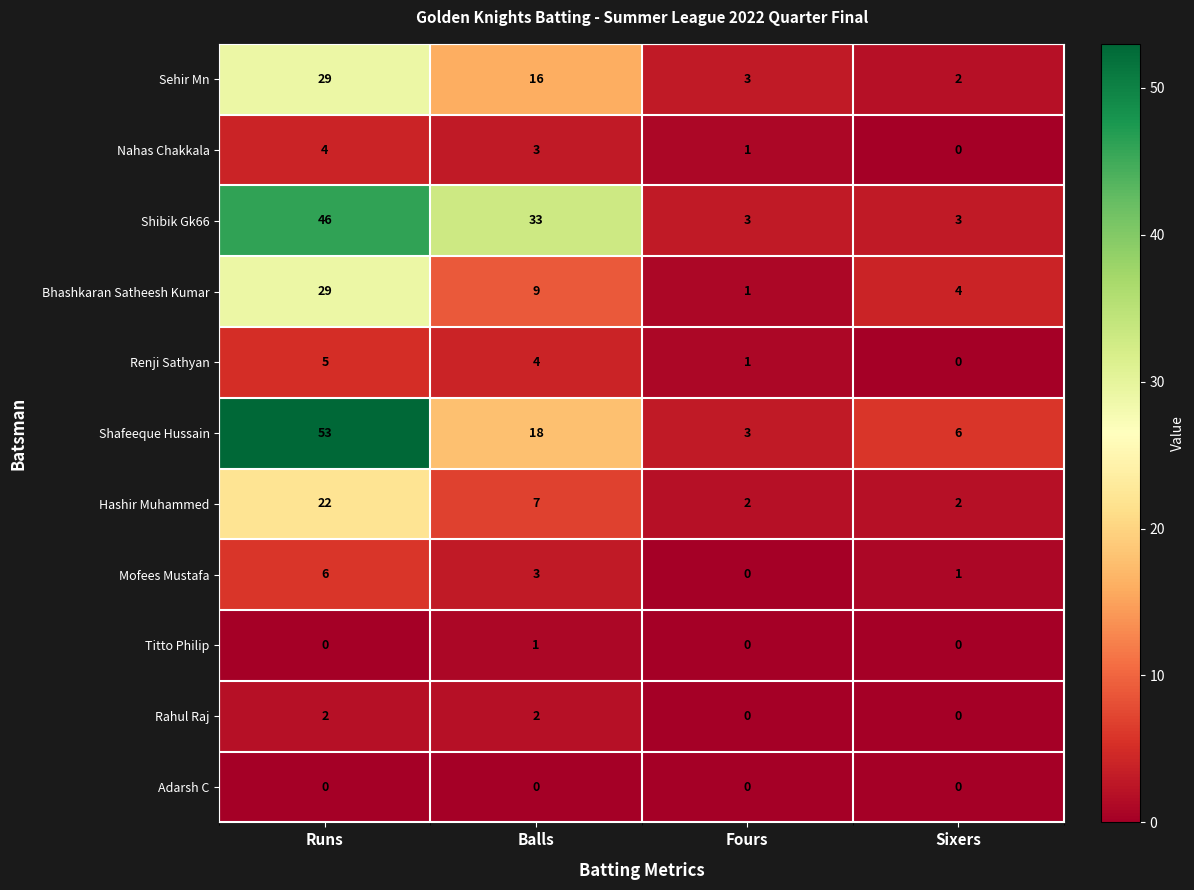

Which series has the largest total across all categories?

Shibik Gk66